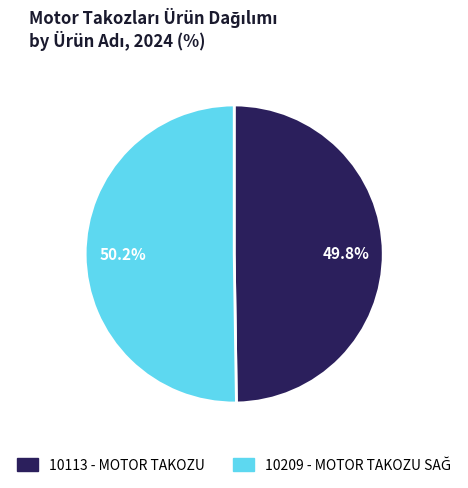

To the nearest percent, what portion does 10113 - MOTOR TAKOZU represent?

50%